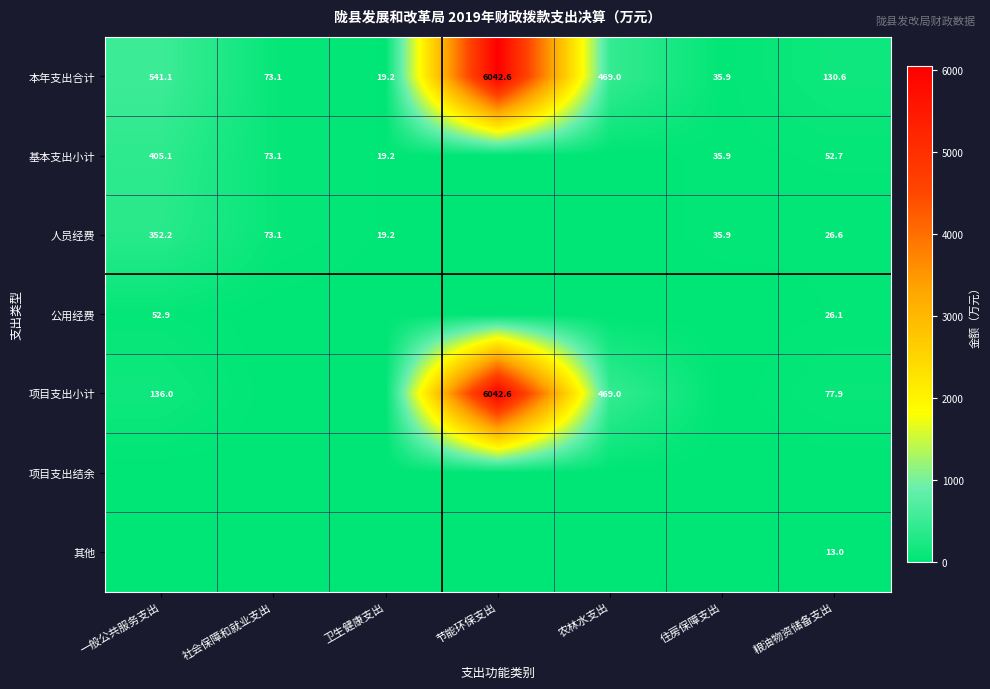

Where is 本年支出合计 nearest to the value 3030?

一般公共服务支出